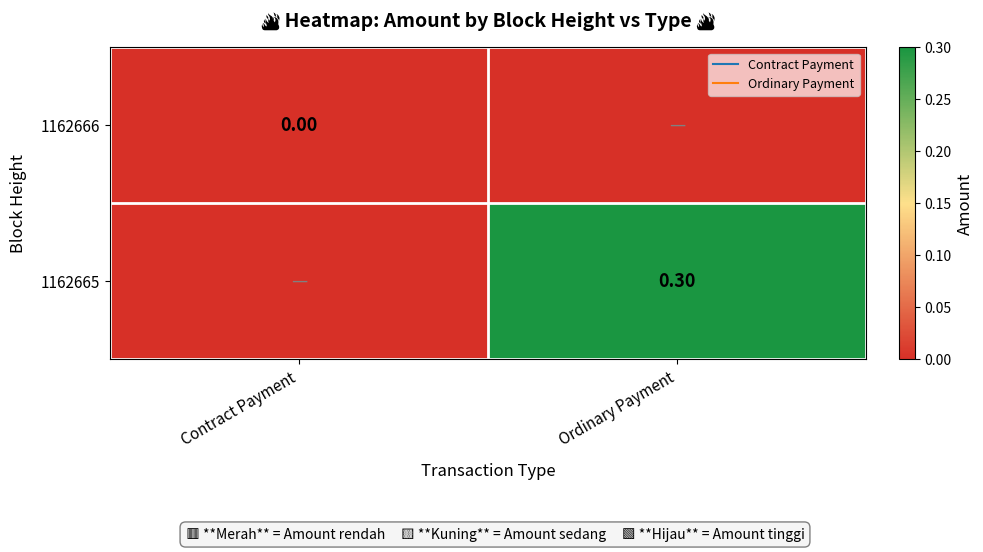

The 1162666 series shows 0.0 at Contract Payment. True or false?

True